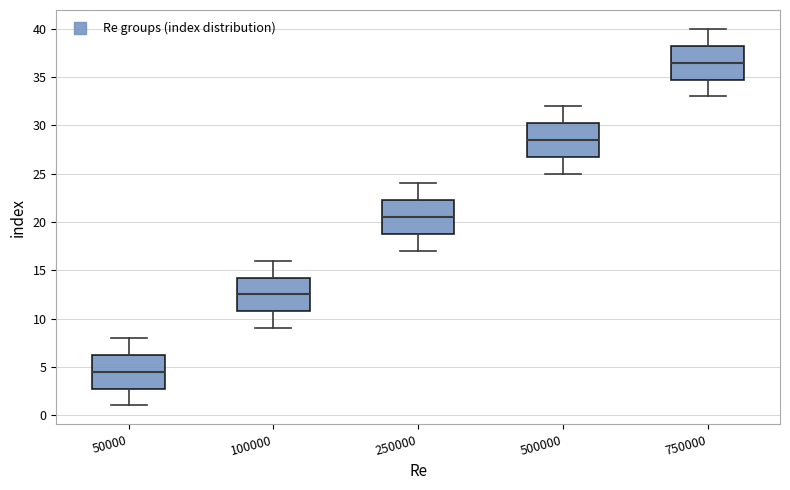

Reading left to right, read every box against the y-axis: the position of its median line, the range the box covers, and the ends of its whiskers. The values are not printed on the chart, so give them approximately, as read against the axis.

50000: median 4.5, box 3.0 to 6.5, whiskers 1.0 to 8.0
100000: median 12.5, box 11.0 to 14.5, whiskers 9.0 to 16.0
250000: median 20.5, box 19.0 to 22.5, whiskers 17.0 to 24.0
500000: median 28.5, box 27.0 to 30.5, whiskers 25.0 to 32.0
750000: median 36.5, box 35.0 to 38.5, whiskers 33.0 to 40.0